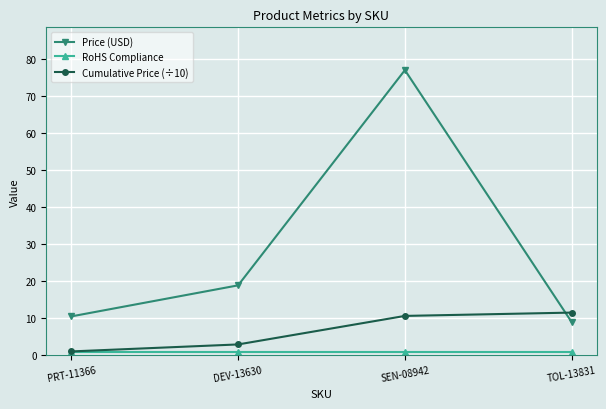

What is the label of the 4th point from the right?

PRT-11366